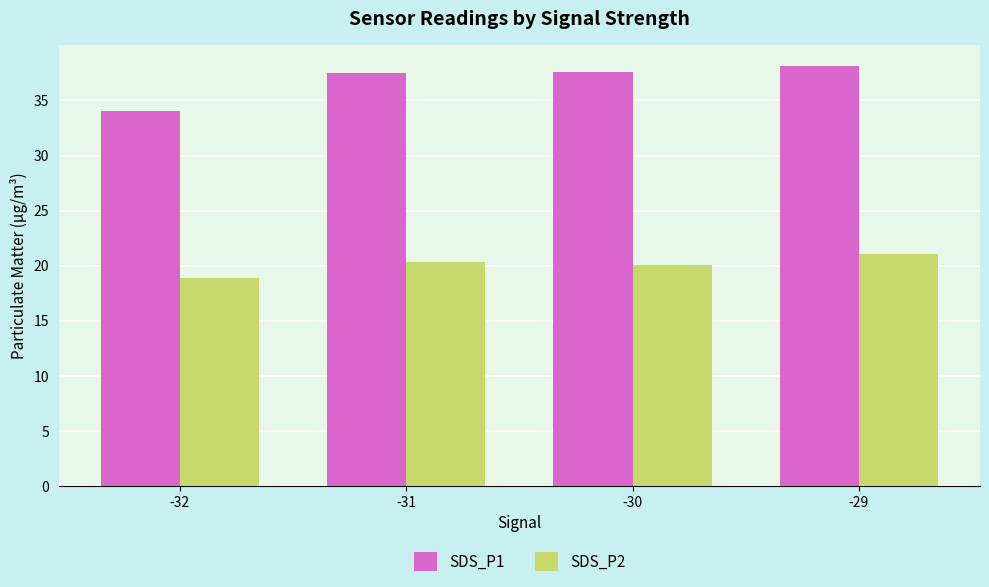

What is the lowest value of the SDS_P2 series?

18.9